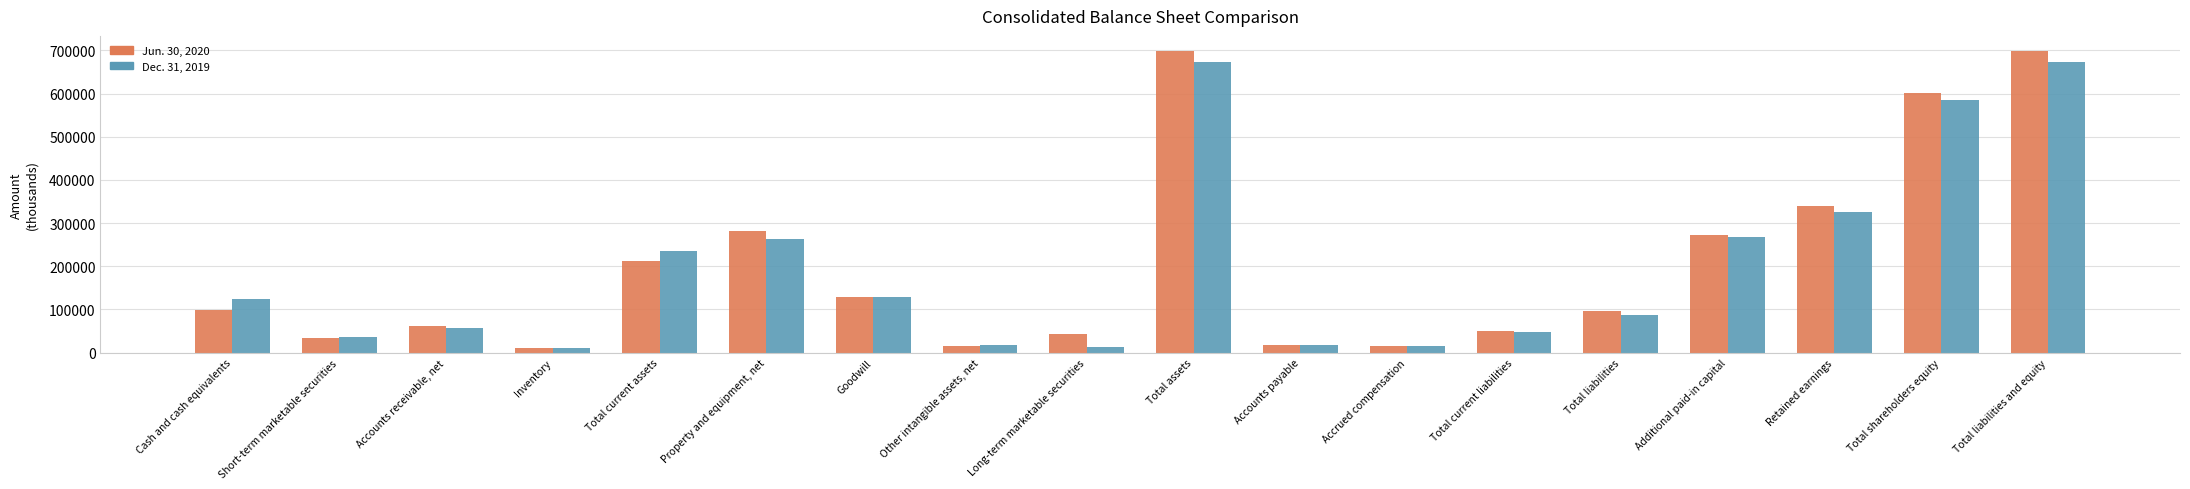

How many groups of bars are there?

18